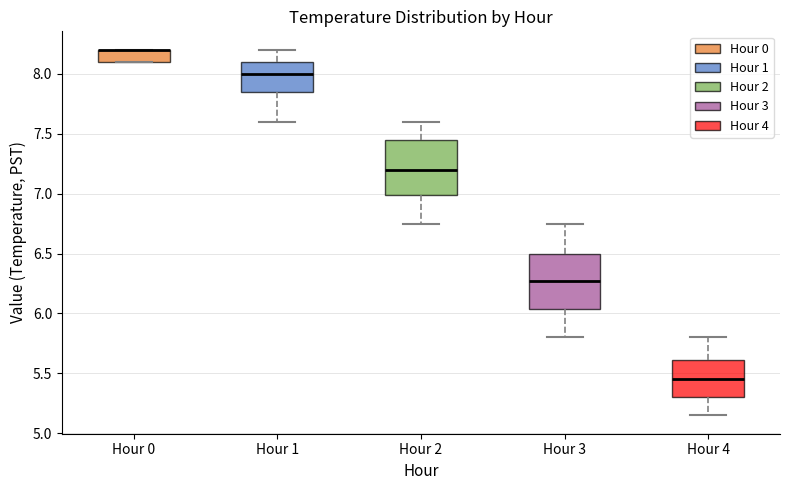

Reading left to right, transcribe this box plot: for each box, give where its median line is, the range the box spans, and where its two whiskers end, as read against the y-axis. The values are not printed on the chart, so give them approximately, as read against the axis.

Hour 0: median 8.20 (drawn on the box's upper edge), box 8.10 to 8.20, whiskers 8.10 to 8.20
Hour 1: median 8.00, box 7.85 to 8.10, whiskers 7.60 to 8.20
Hour 2: median 7.20, box 7.00 to 7.45, whiskers 6.75 to 7.60
Hour 3: median 6.30, box 6.05 to 6.50, whiskers 5.80 to 6.75
Hour 4: median 5.45, box 5.30 to 5.60, whiskers 5.15 to 5.80